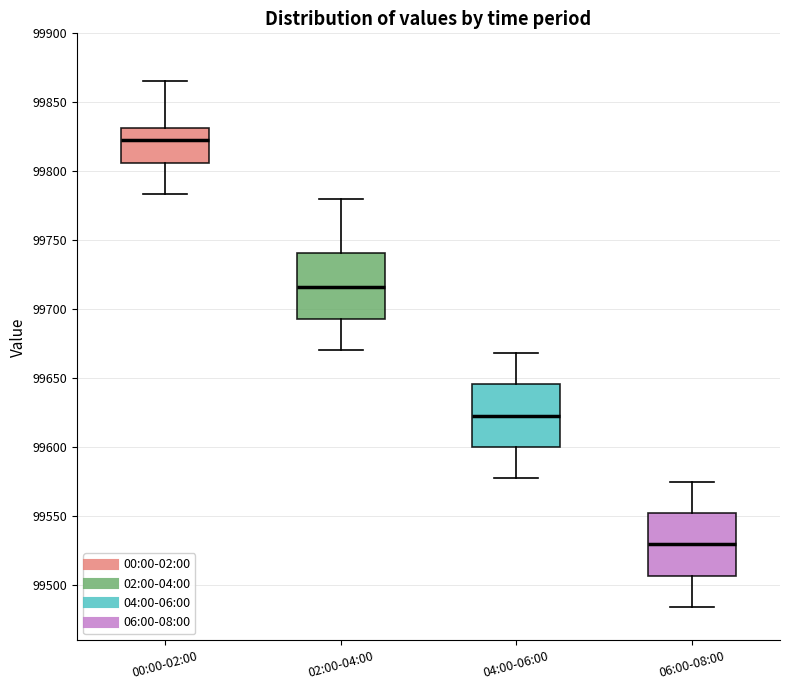

Reading left to right, transcribe this box plot: for each box, give where its median line is, the range the box spans, and where its two whiskers end, as read against the y-axis. The values are not printed on the chart, so give them approximately, as read against the axis.

00:00-02:00: median 99825, box 99805 to 99830, whiskers 99785 to 99865
02:00-04:00: median 99715, box 99695 to 99740, whiskers 99670 to 99780
04:00-06:00: median 99625, box 99600 to 99645, whiskers 99575 to 99670
06:00-08:00: median 99530, box 99505 to 99550, whiskers 99485 to 99575